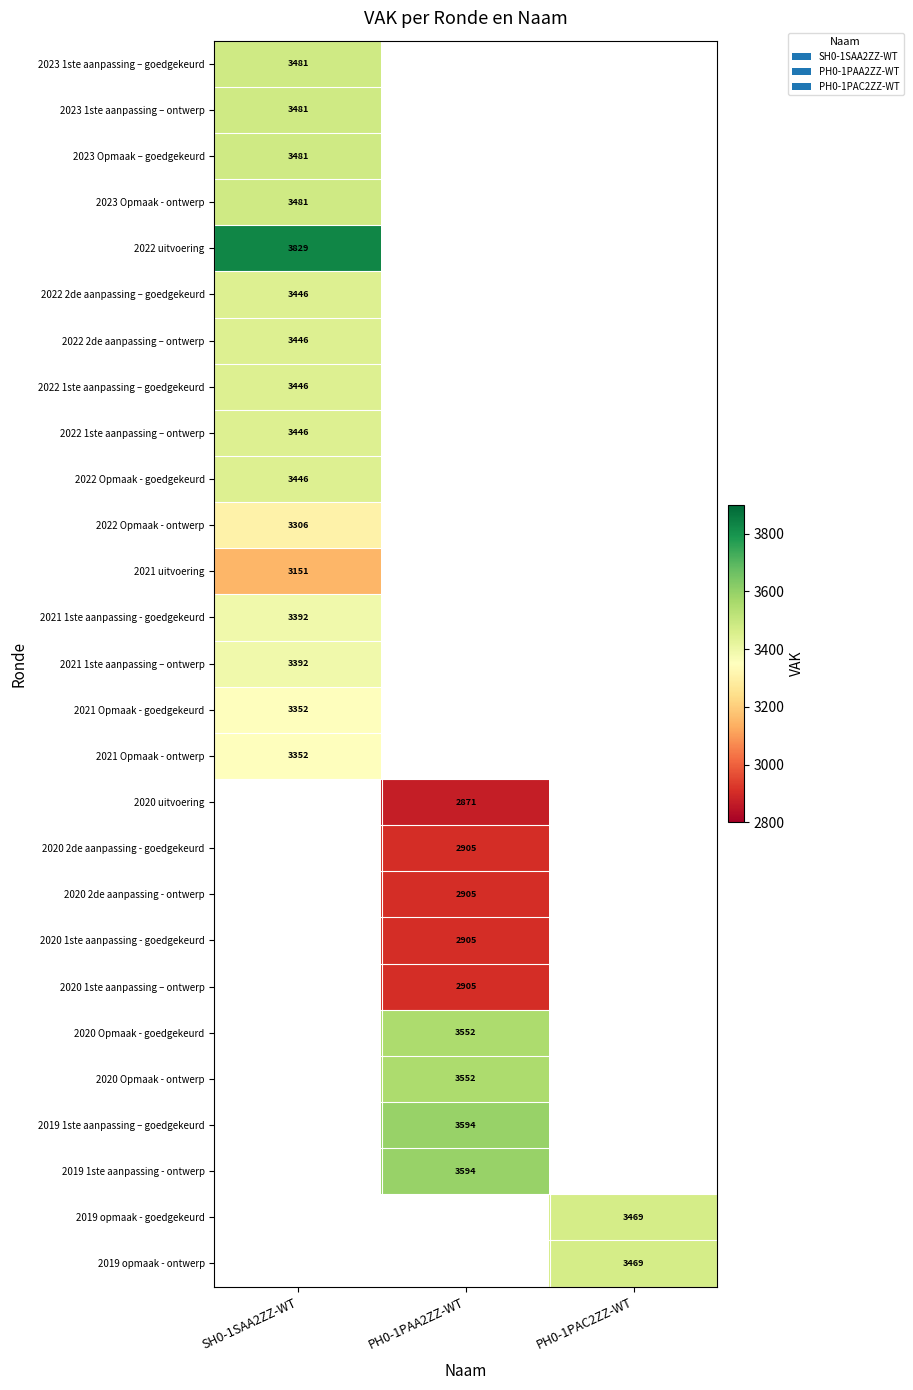

True or false: 2020 2de aanpassing - ontwerp has a value of 4849 at PH0-1PAA2ZZ-WT.

False